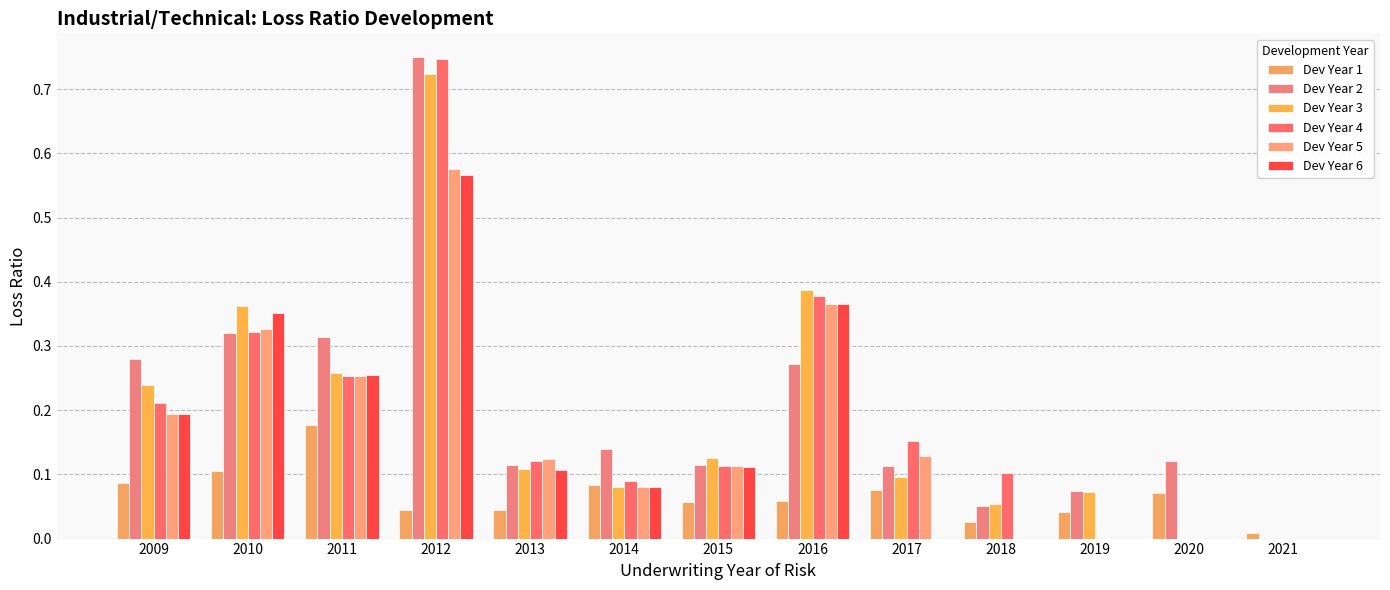

Rank the categories by Dev Year 4 value from lowest to highest.

2019, 2020, 2021, 2014, 2018, 2015, 2013, 2017, 2009, 2011, 2010, 2016, 2012